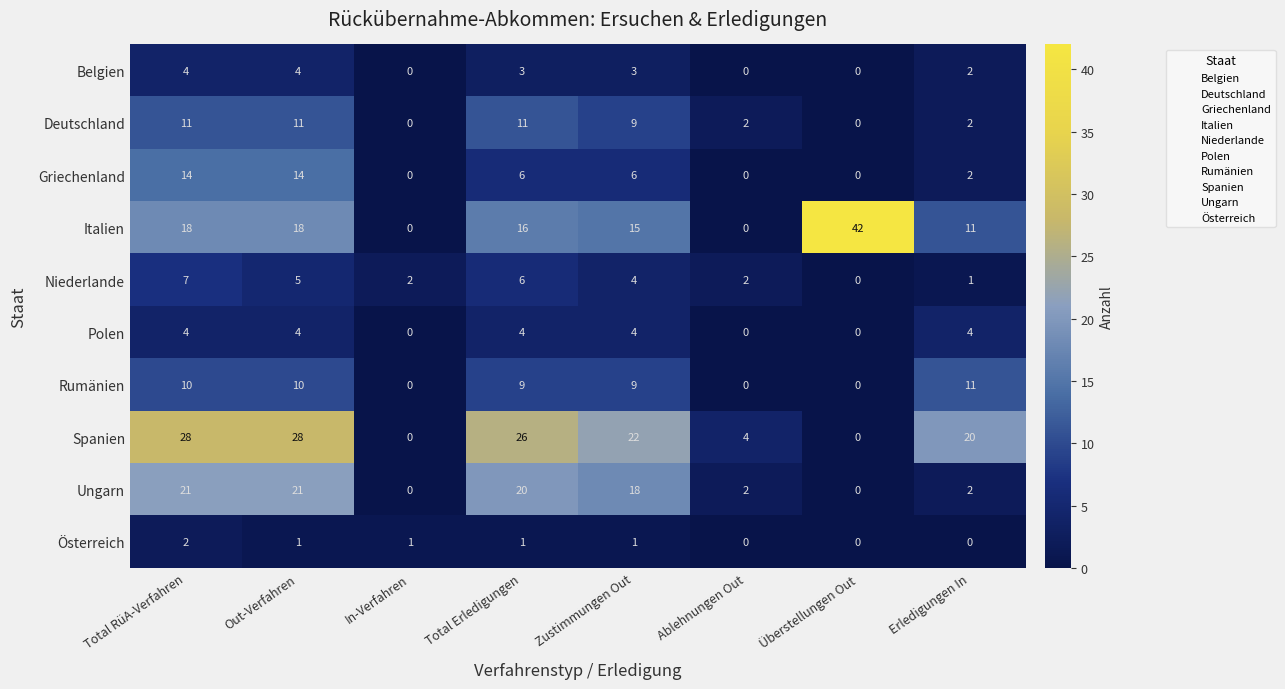

How many distinct data groups are displayed?

10